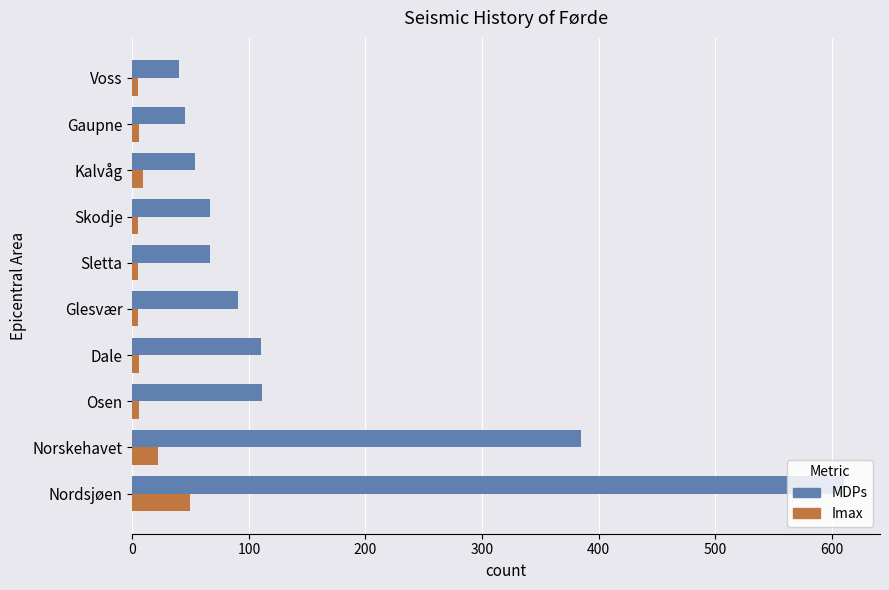

What is the difference between the second highest and second lowest values in the Imax series?

17